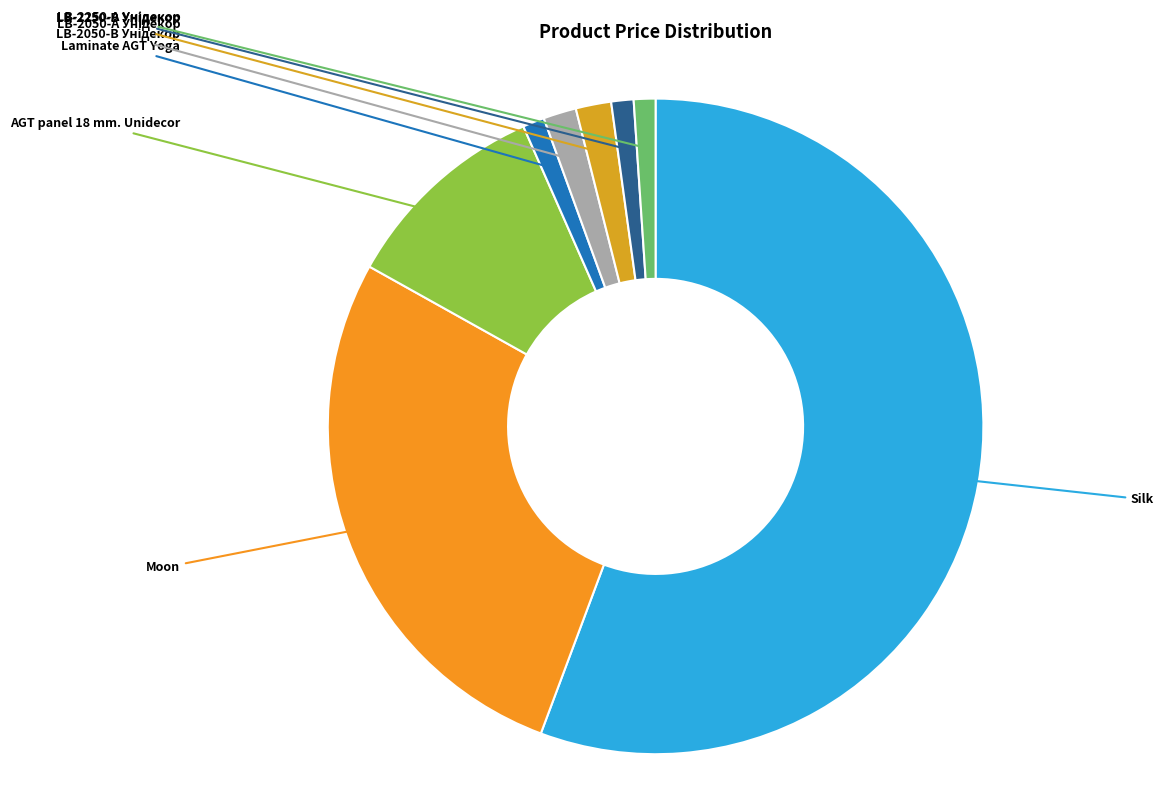

How many slices are in this pie chart?

8